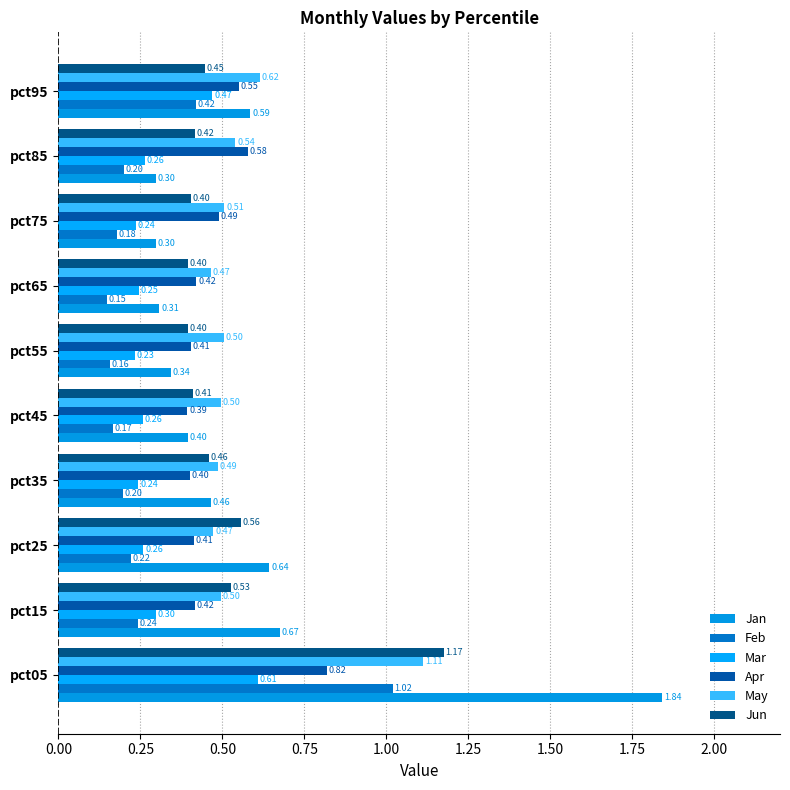

Count the Apr values in the range 0 to 1.

10